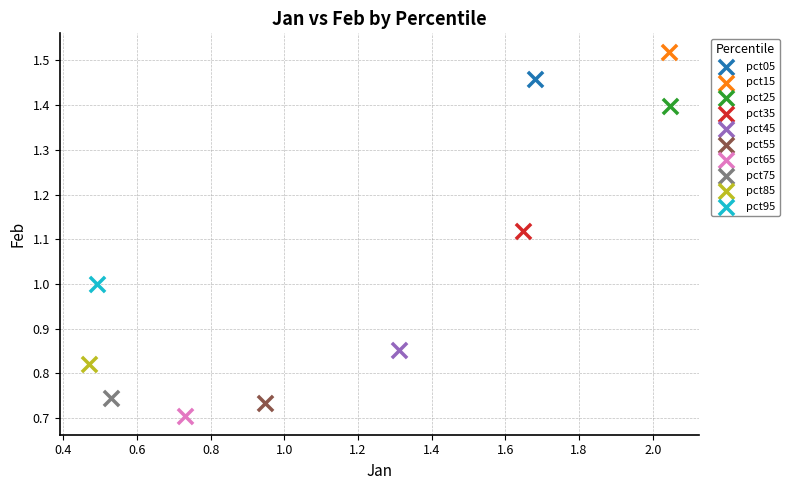

Which series contains the lowest Y value?

pct65